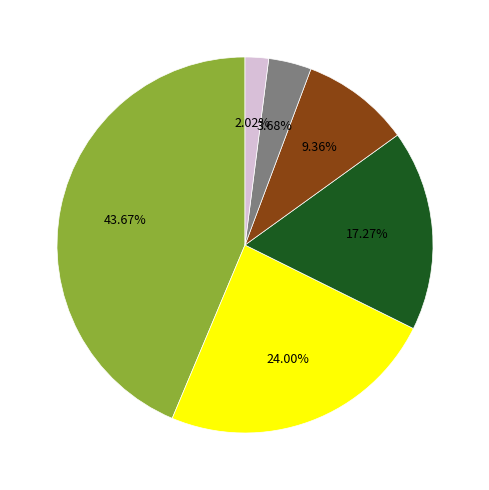

Is there a majority slice in this chart?

No